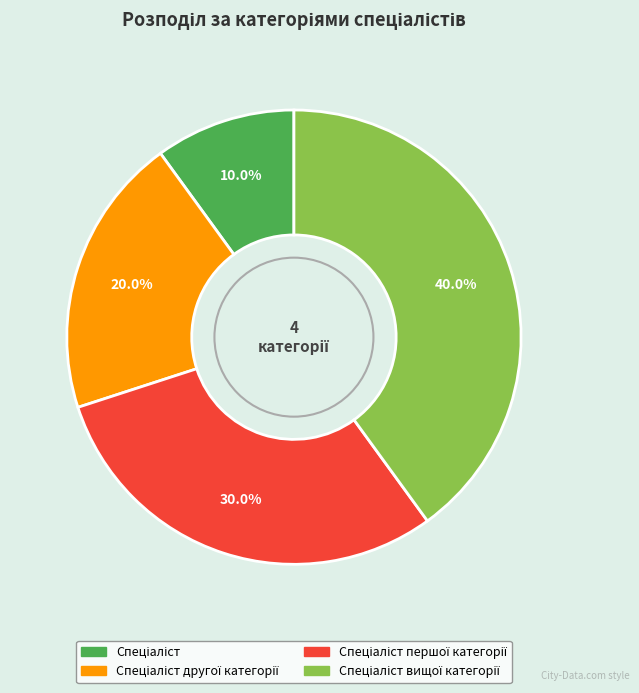

How many slices are in this pie chart?

4